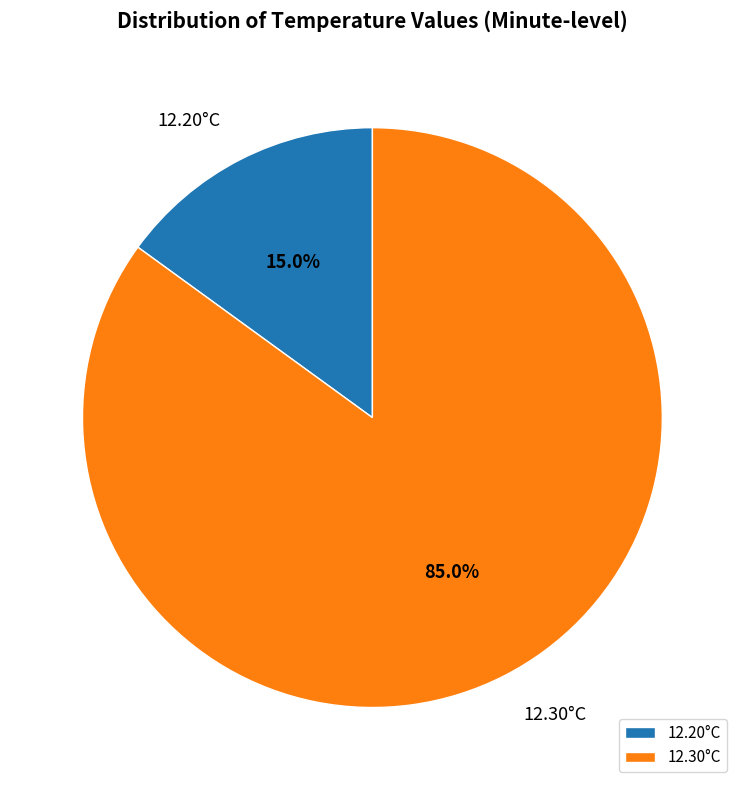

Between 12.30°C and 12.20°C, which is larger?

12.30°C